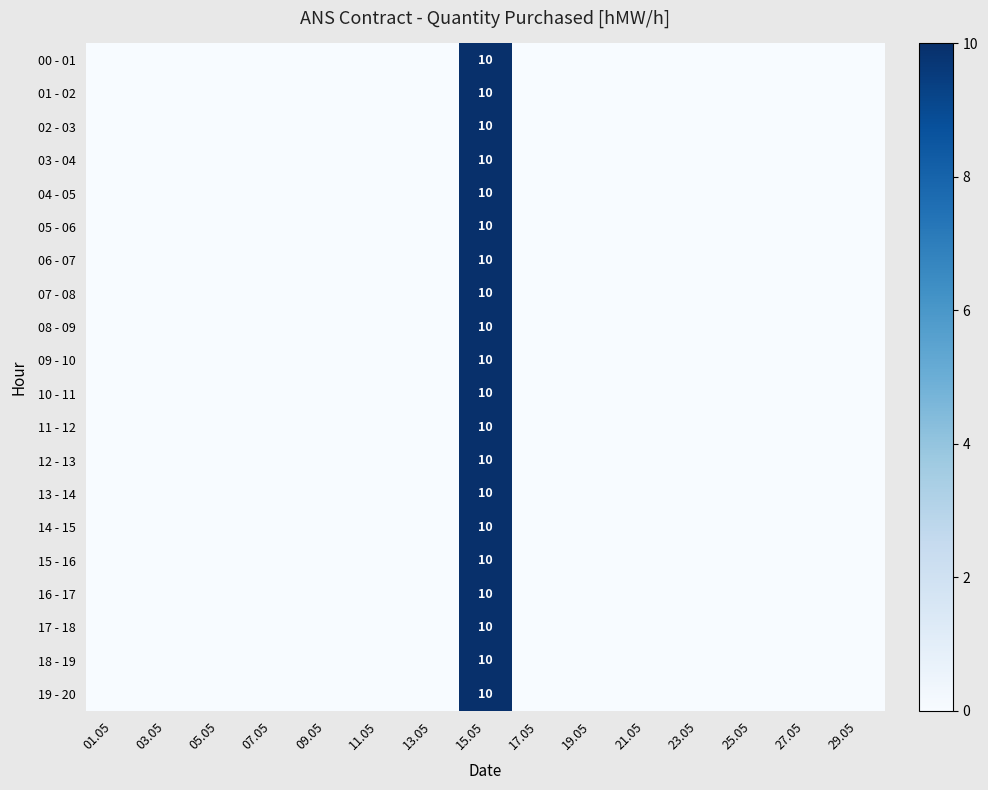

What is the total value across all series at 15.05?

200